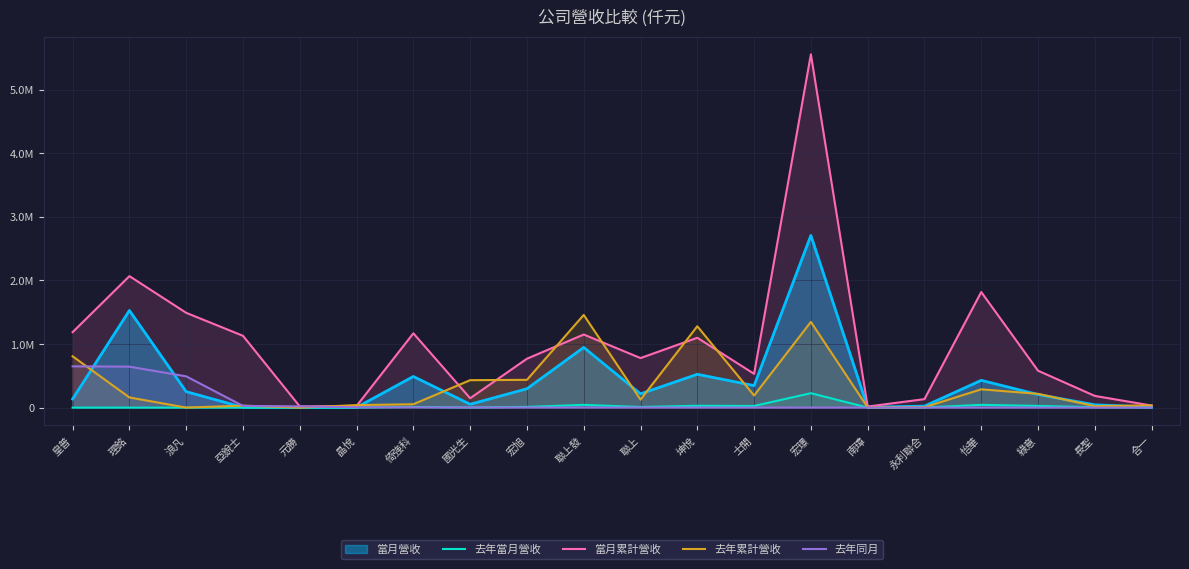

At which category does the chart reach its peak across all series?

宏璟